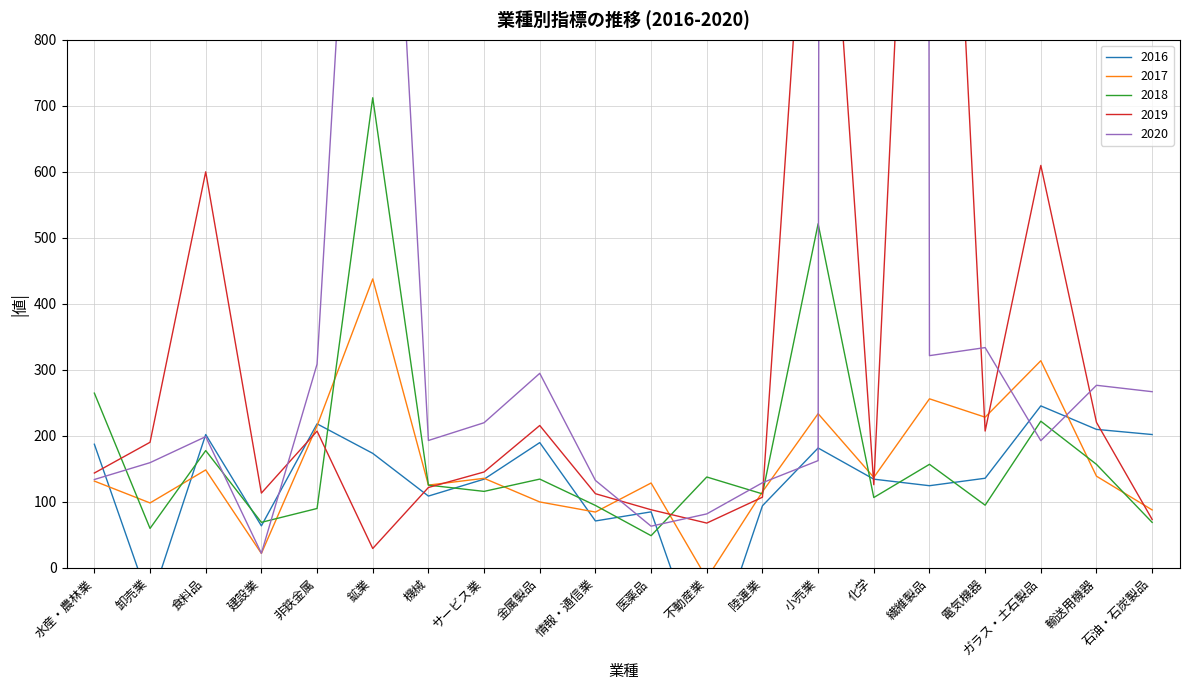

True or false: 2017 and 2016 cross at least once.

True